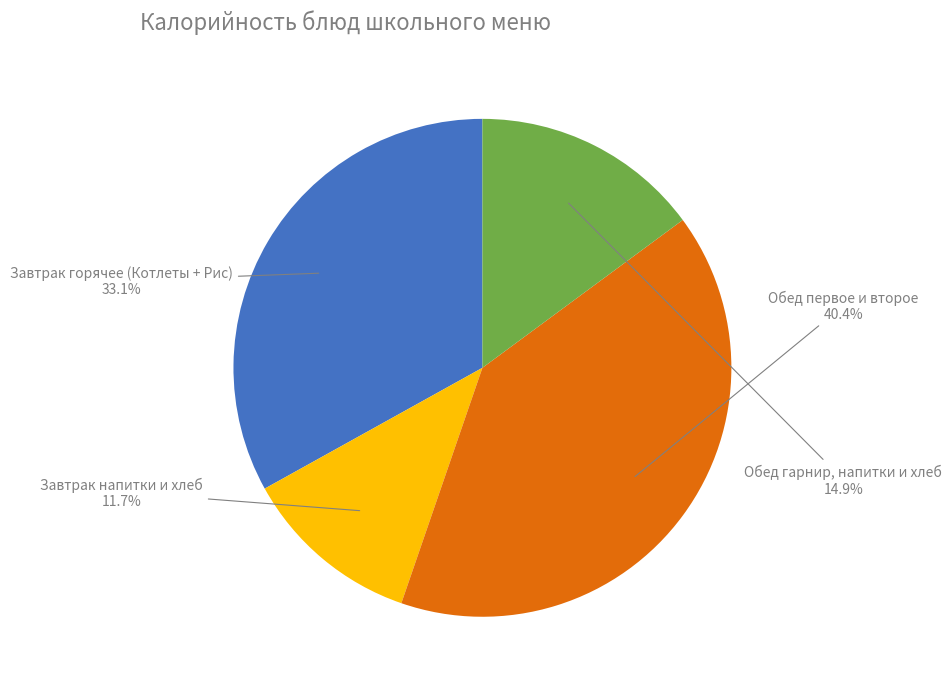

Does any single category account for the majority?

No